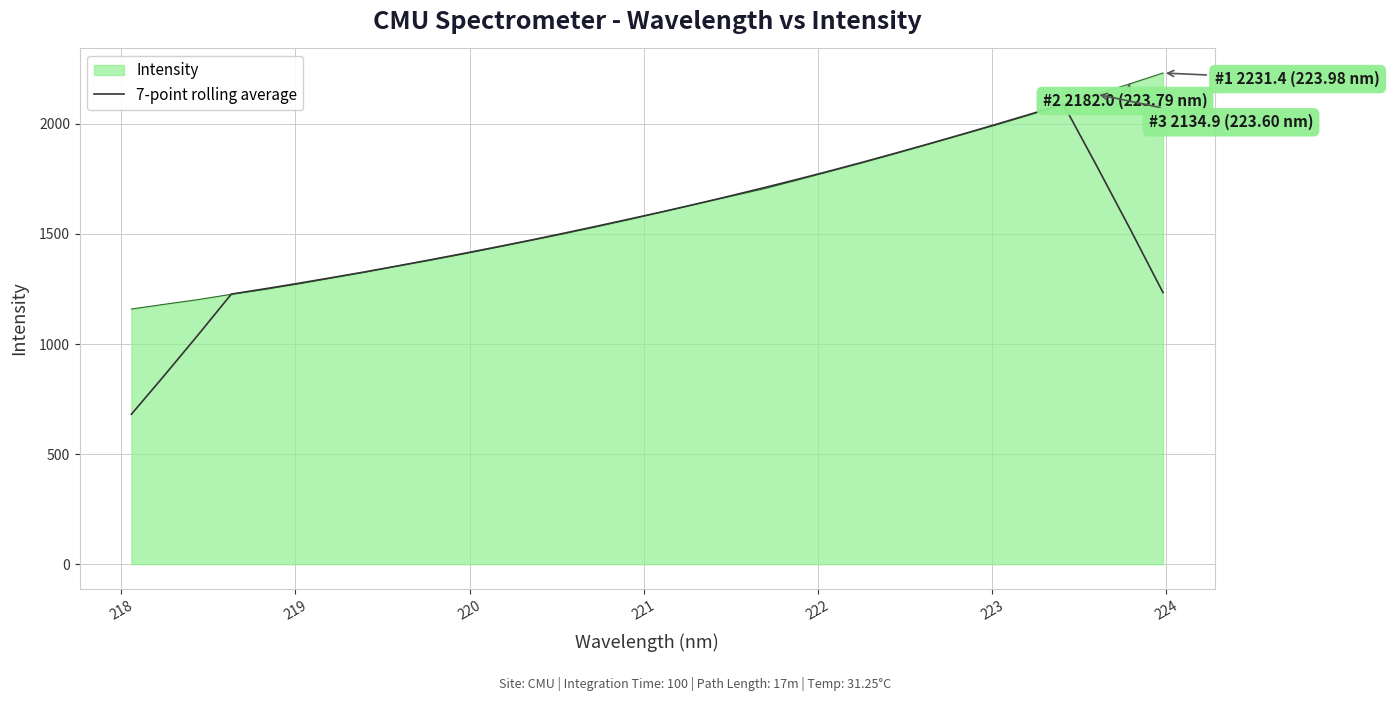

Which series has the widest spread of values?

7-point rolling average